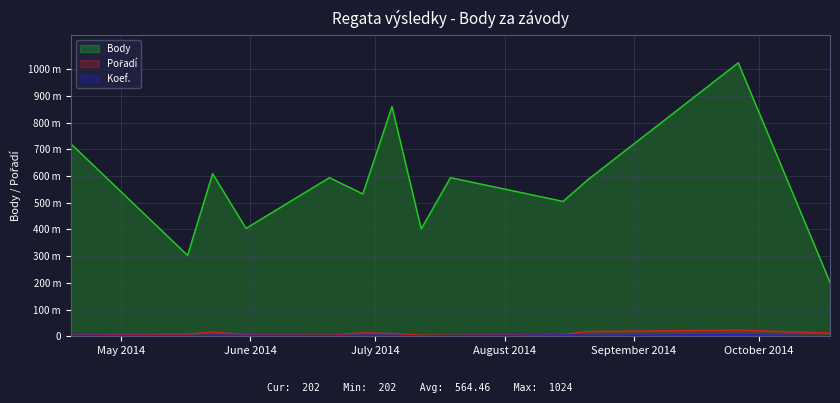

At which category does Koef. reach its first local valley?

2014-05-17